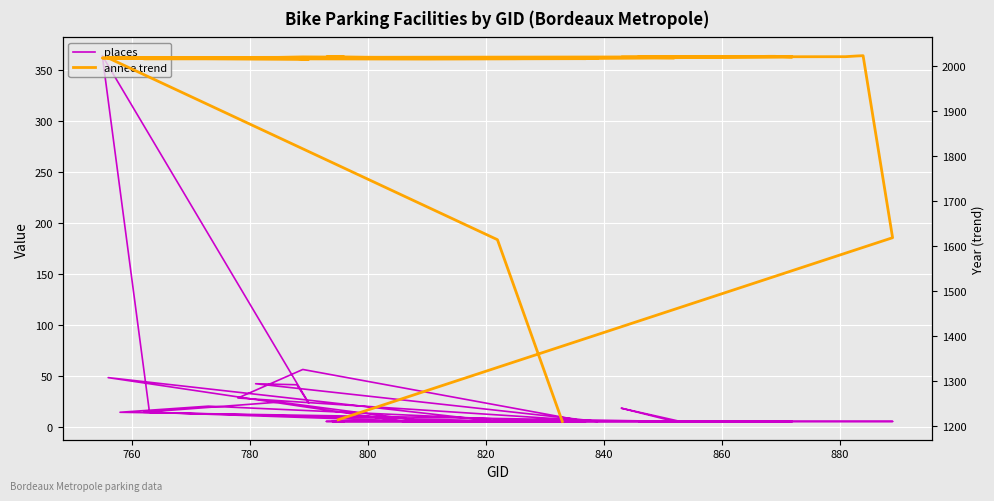

True or false: places has a value of 2.2 at 24.

False